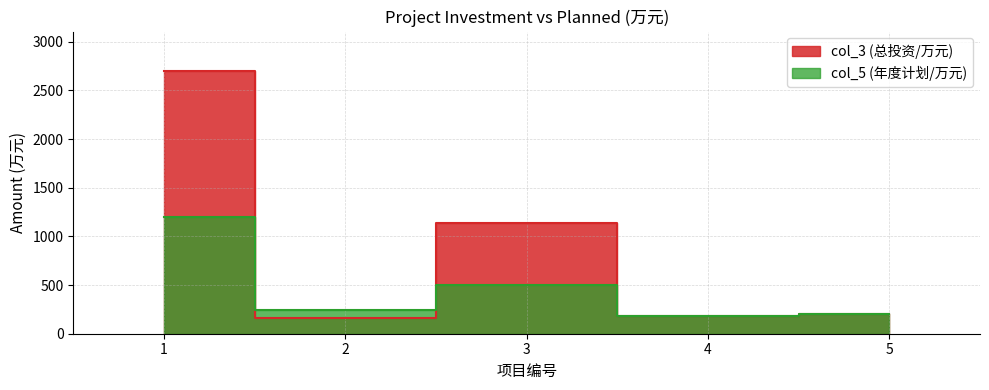

At 5, list the series in order from largest to smallest.

col_3, col_5